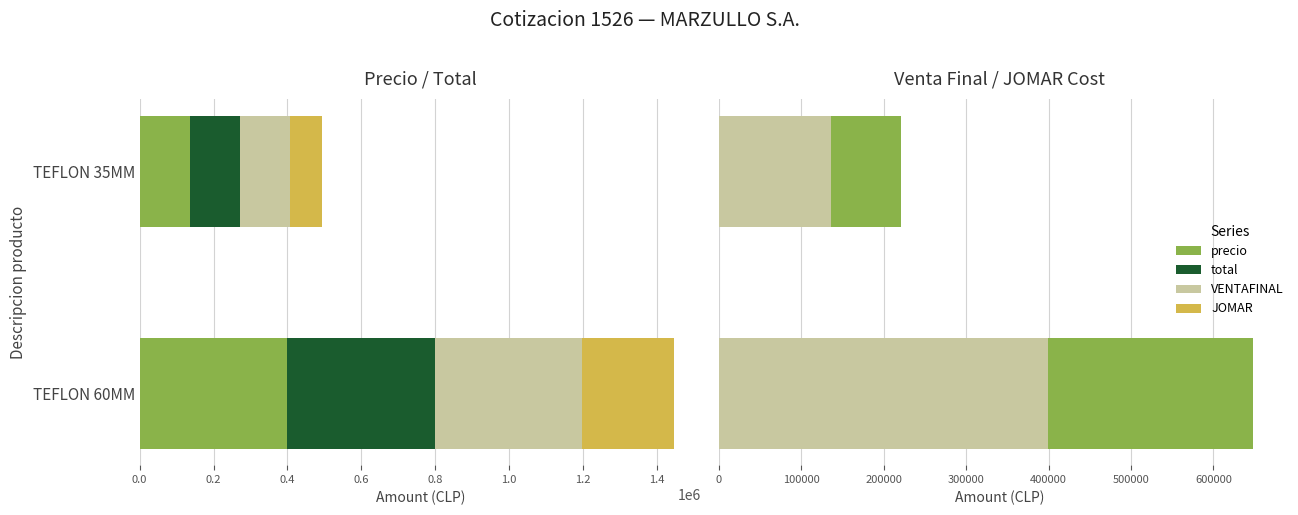

True or false: VENTAFINAL has a value of 93260.2 at TEFLON 35MM.

False